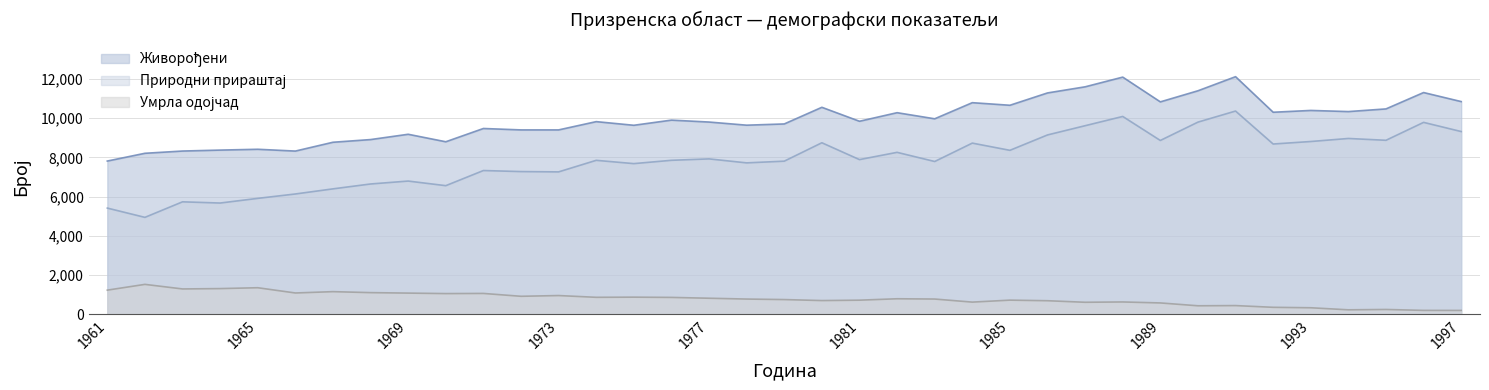

What is the total value across all series at 1966?

15540